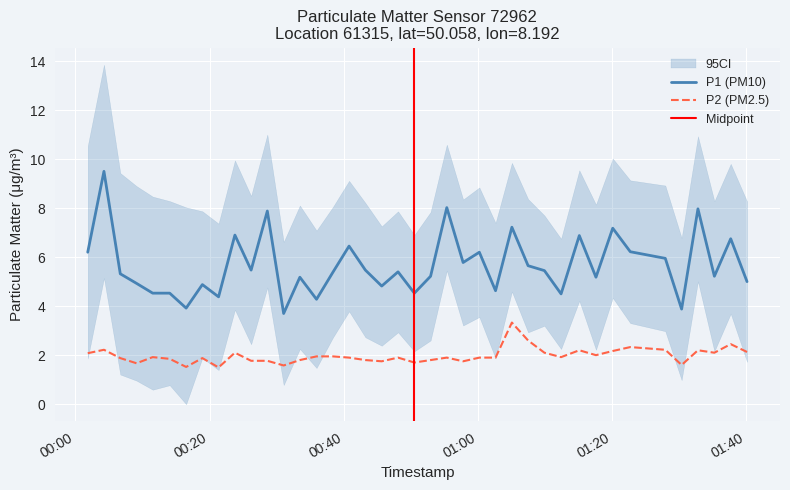

True or false: P1 has a value of 3.0 at 2023-08-30T00:28:36.

False